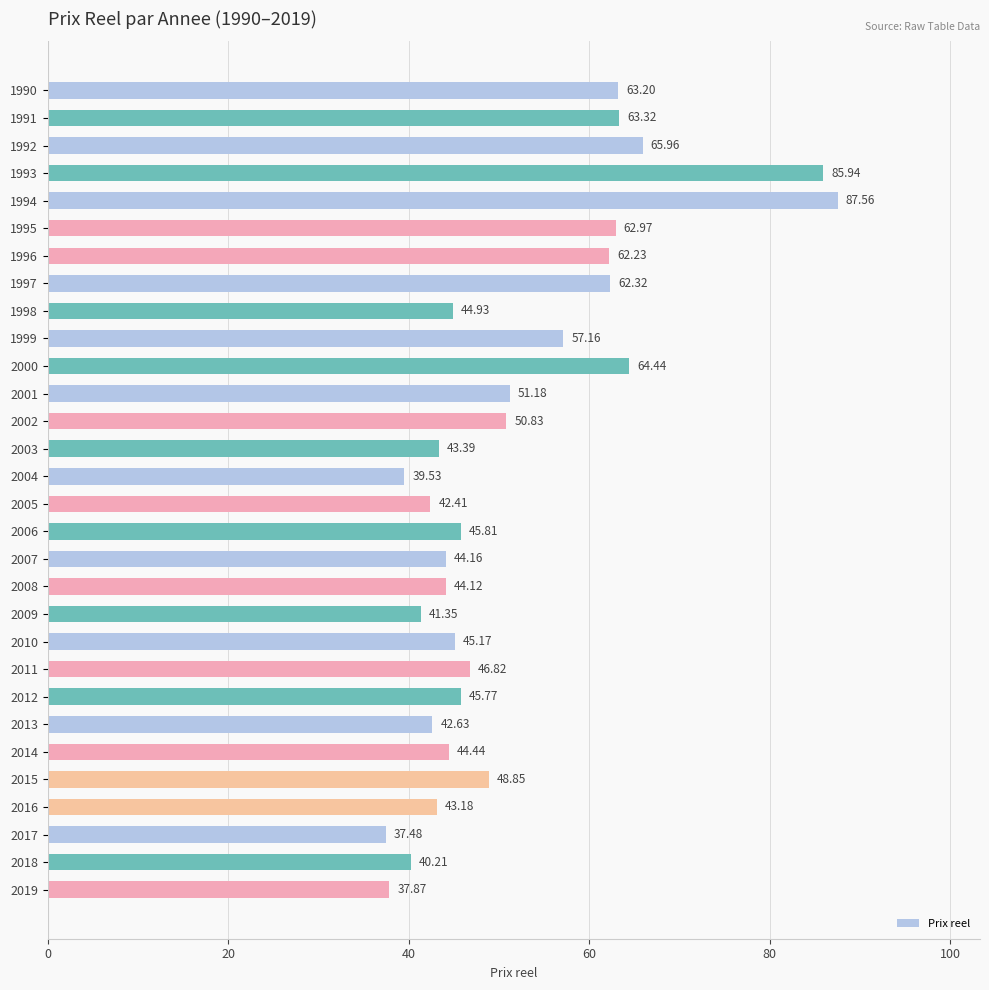

What is the average value?

51.8